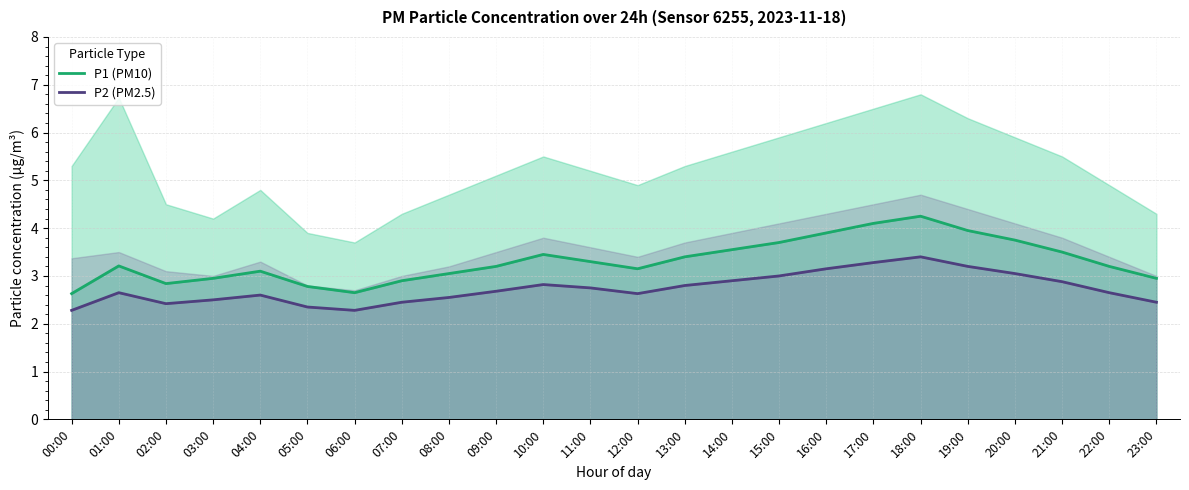

Which has a higher value, 23:00 or 15:00?

15:00